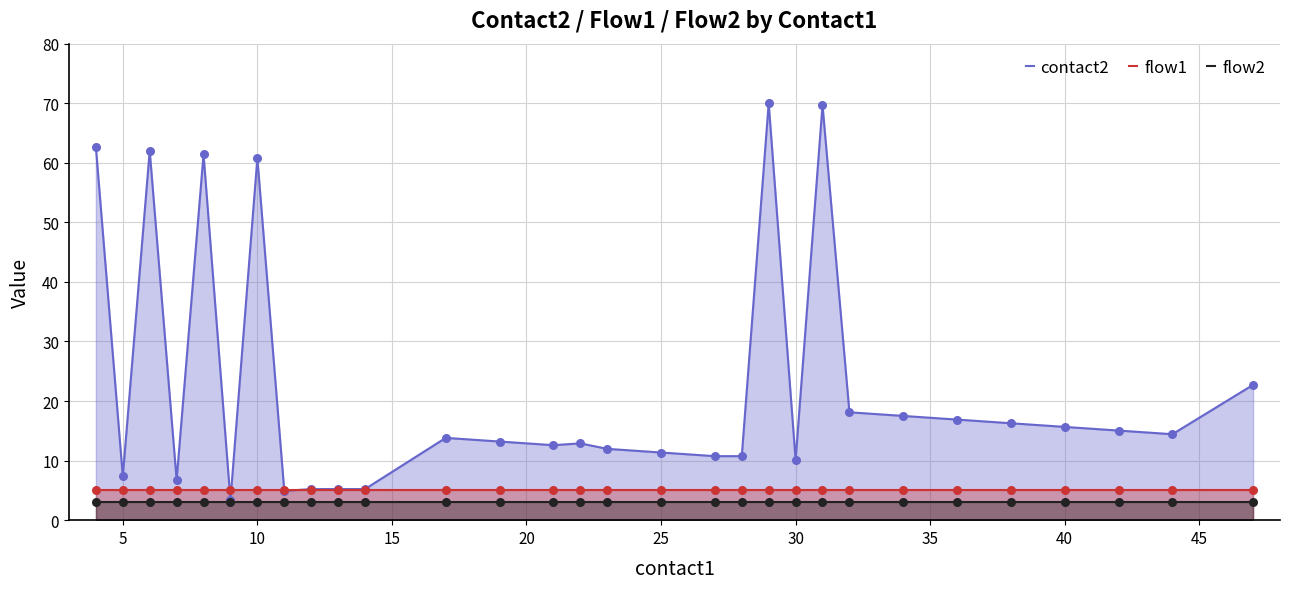

What is the minimum value for flow1?

5.0